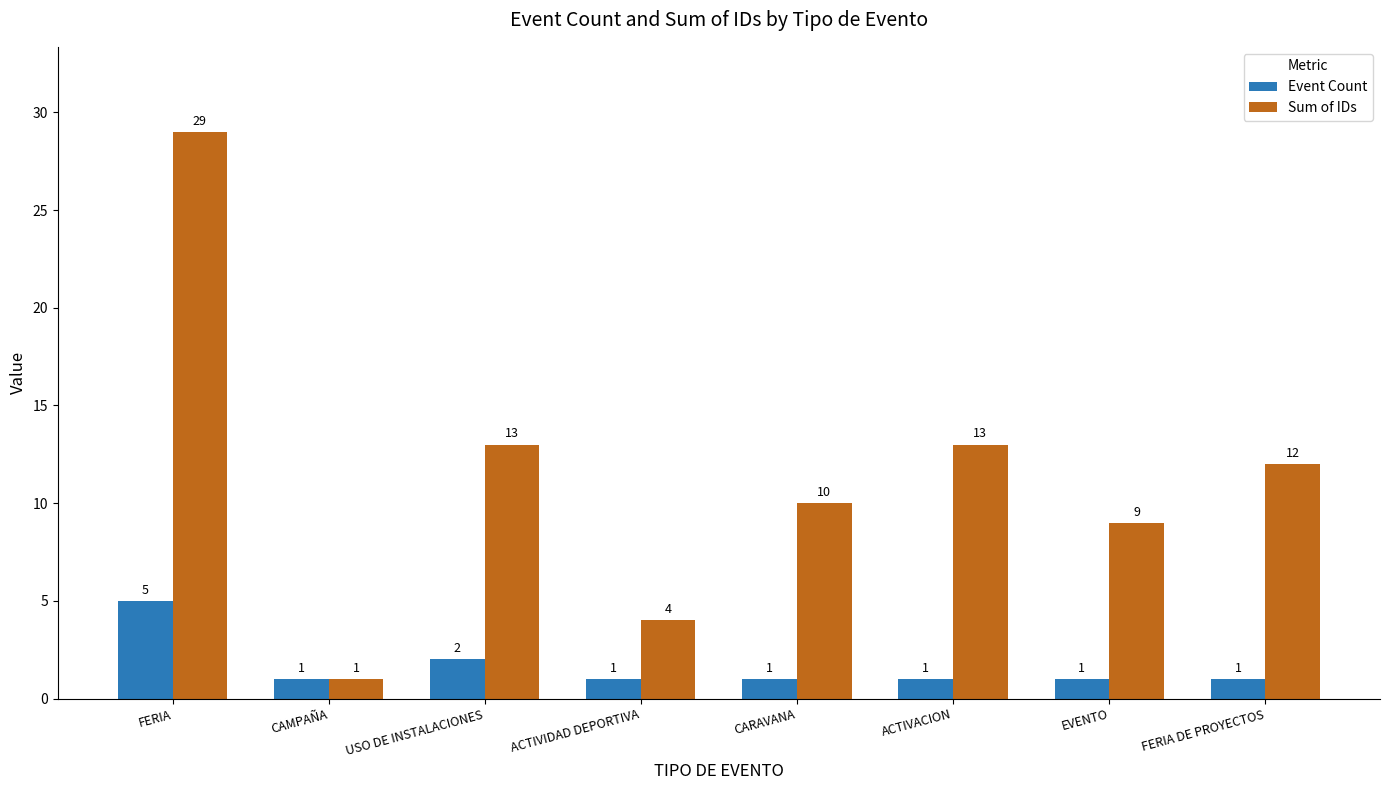

What is the difference between the maximum and minimum values in the Event Count series?

4